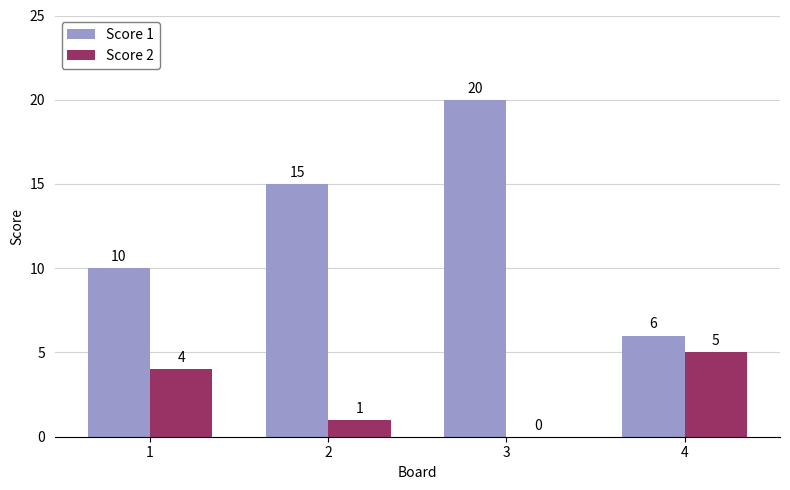

What is the sum of all Score 1 values?

51